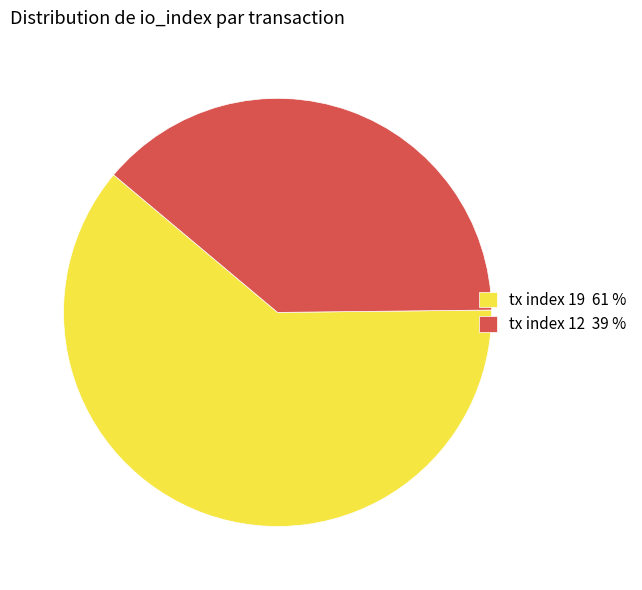

Does tx index 19 61 % account for over 50% of the chart?

Yes